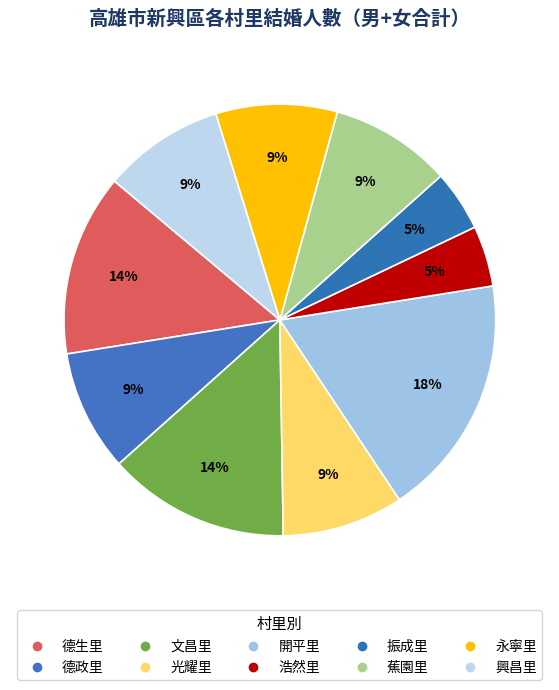

Does 振成里 represent more than half of the total?

No